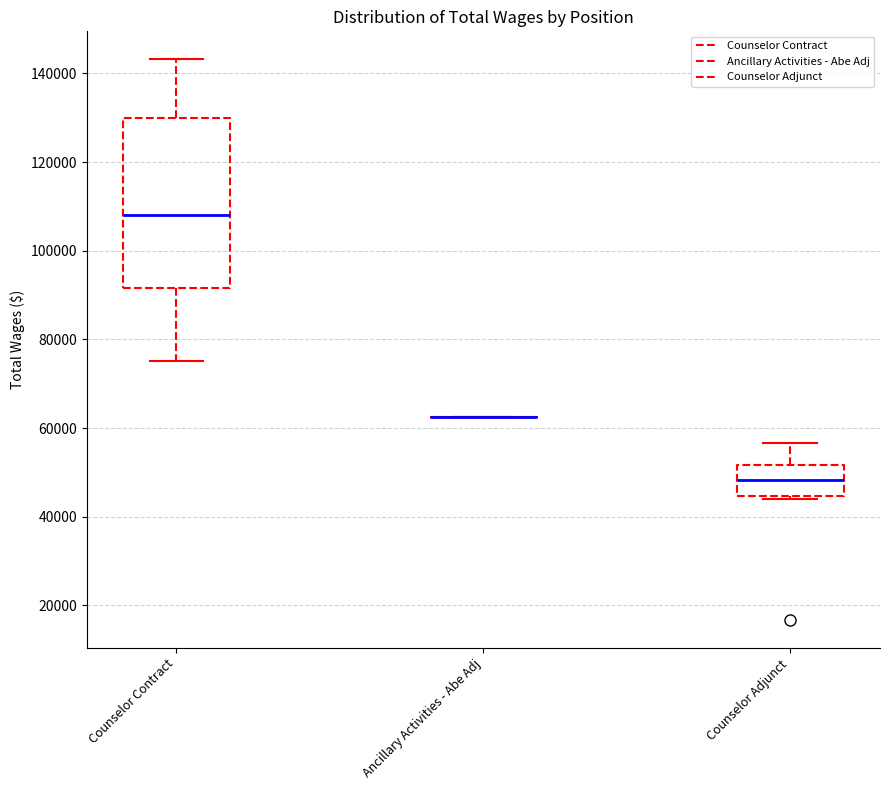

Which box is the tallest, from its lower edge to its upper edge?

Counselor Contract